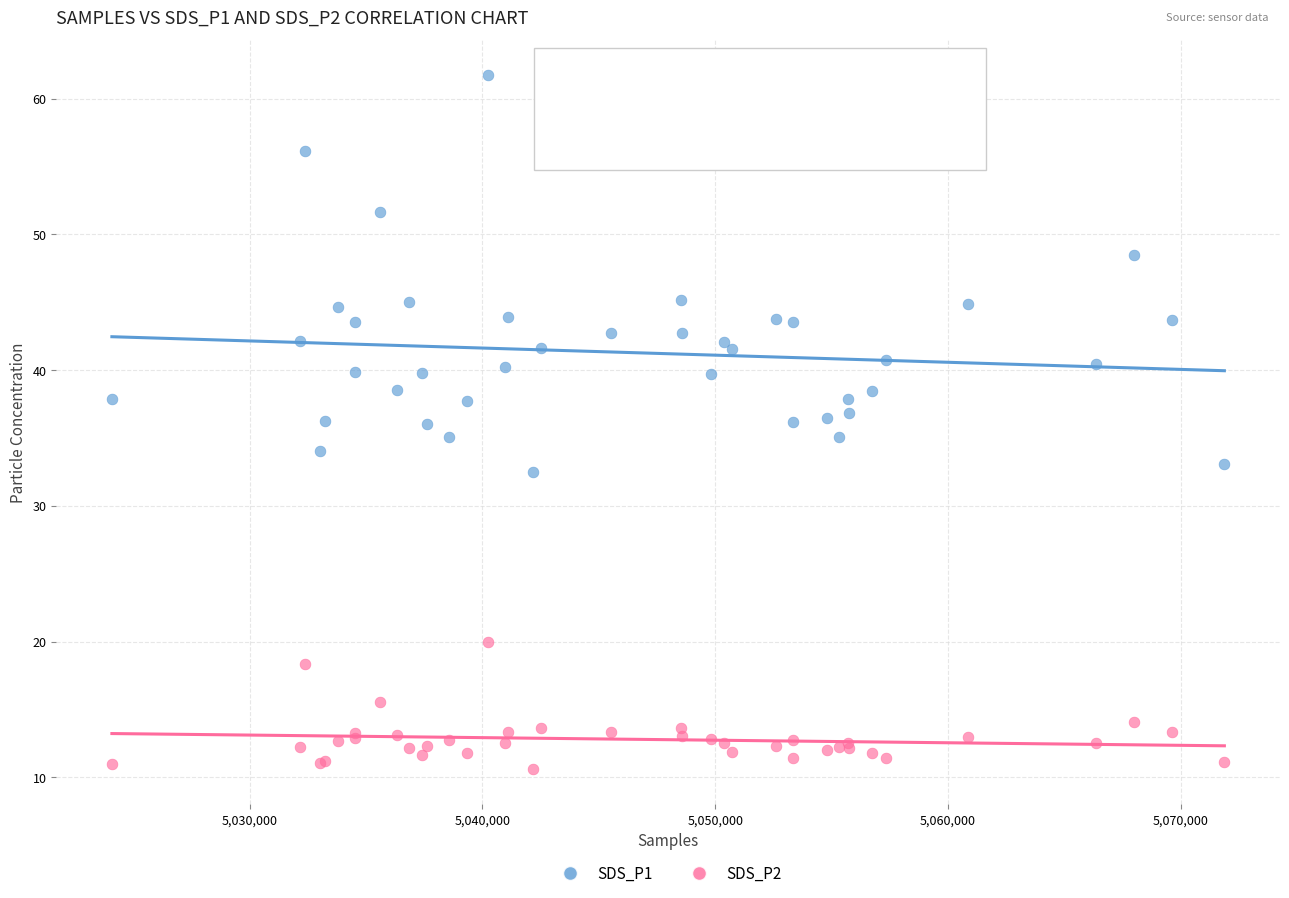

What is the X range (max minus min) for the scatter plot?

47779.0